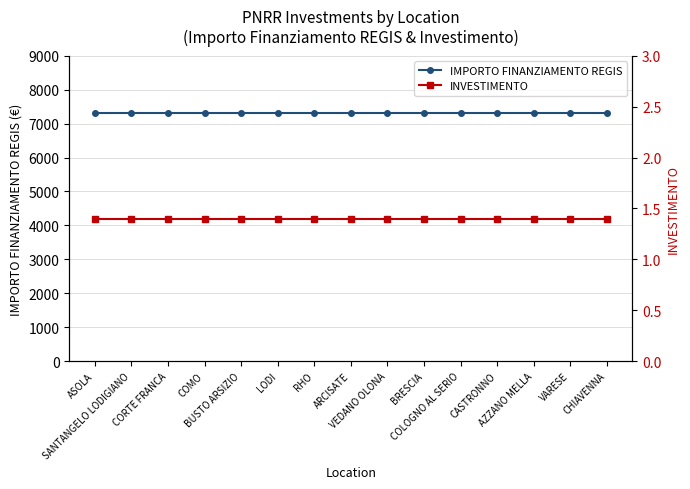

Reading left to right, what are all the values shown in this chart?

IMPORTO FINANZIAMENTO REGIS: ASOLA=7301.0	SANTANGELO LODIGIANO=7301.0	CORTE FRANCA=7301.0	COMO=7301.0	BUSTO ARSIZIO=7301.0	LODI=7301.0	RHO=7301.0	ARCISATE=7301.0	VEDANO OLONA=7301.0	BRESCIA=7301.0	COLOGNO AL SERIO=7301.0	CASTRONNO=7301.0	AZZANO MELLA=7301.0	VARESE=7301.0	CHIAVENNA=7301.0
INVESTIMENTO: ASOLA=1.4	SANTANGELO LODIGIANO=1.4	CORTE FRANCA=1.4	COMO=1.4	BUSTO ARSIZIO=1.4	LODI=1.4	RHO=1.4	ARCISATE=1.4	VEDANO OLONA=1.4	BRESCIA=1.4	COLOGNO AL SERIO=1.4	CASTRONNO=1.4	AZZANO MELLA=1.4	VARESE=1.4	CHIAVENNA=1.4